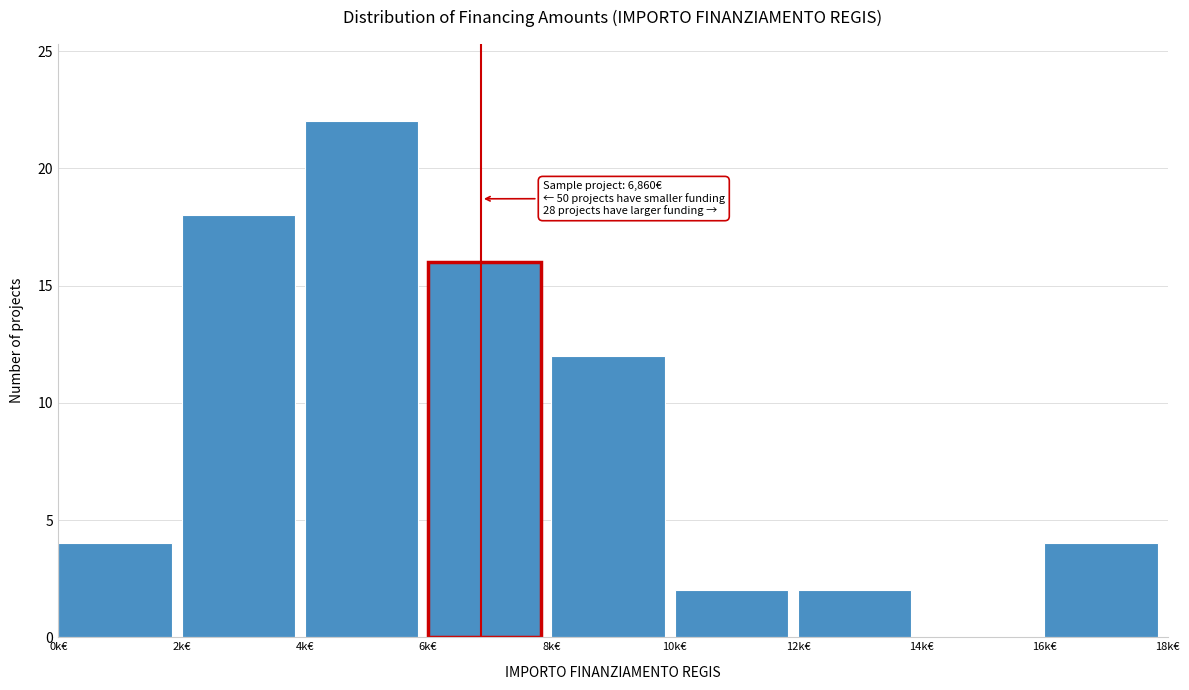

Reading left to right, list all the values displayed in this chart.

0k€=4	2k€=18	4k€=22	6k€=16	8k€=12	10k€=2	12k€=2	14k€=0	16k€=4